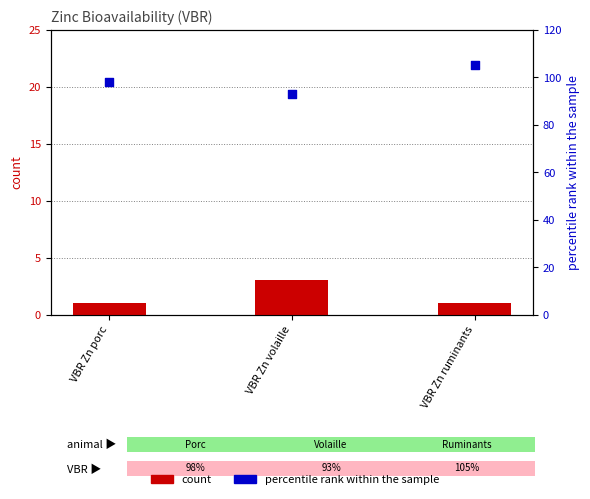

At which category is the sum across all series the highest?

VBR Zn ruminants